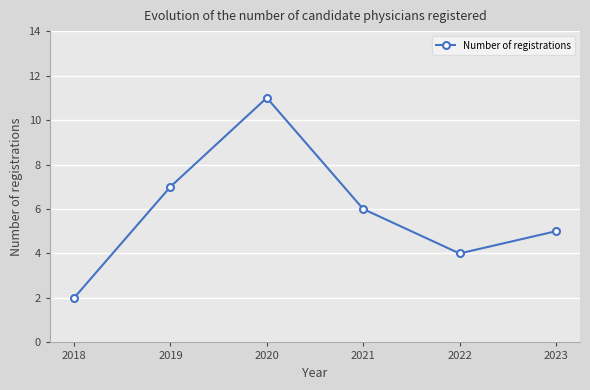

What is the greatest value displayed?

11